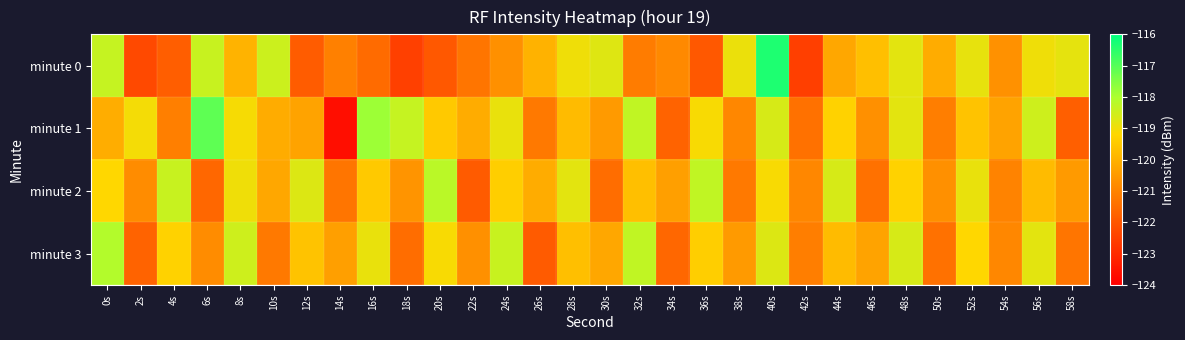

Rank the series by their maximum value, from highest to lowest.

minute 0, minute 1, minute 3, minute 2